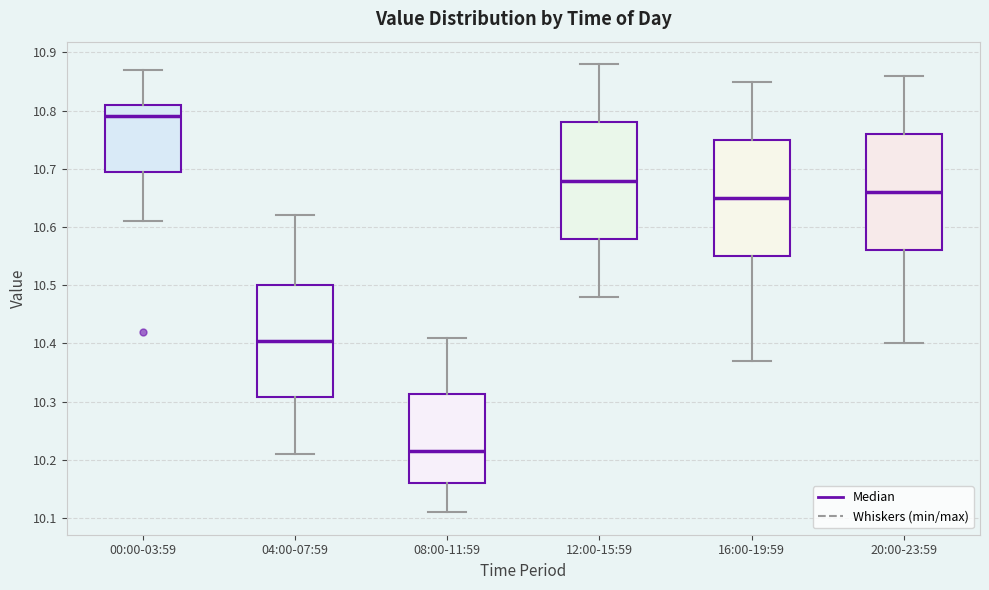

Reading left to right, read every box against the y-axis: the position of its median line, the range the box covers, and the ends of its whiskers. The values are not printed on the chart, so give them approximately, as read against the axis.

00:00-03:59: median 10.79, box 10.70 to 10.81, whiskers 10.61 to 10.87
04:00-07:59: median 10.41, box 10.31 to 10.50, whiskers 10.21 to 10.62
08:00-11:59: median 10.22, box 10.16 to 10.31, whiskers 10.11 to 10.41
12:00-15:59: median 10.68, box 10.58 to 10.78, whiskers 10.48 to 10.88
16:00-19:59: median 10.65, box 10.55 to 10.75, whiskers 10.37 to 10.85
20:00-23:59: median 10.66, box 10.56 to 10.76, whiskers 10.40 to 10.86